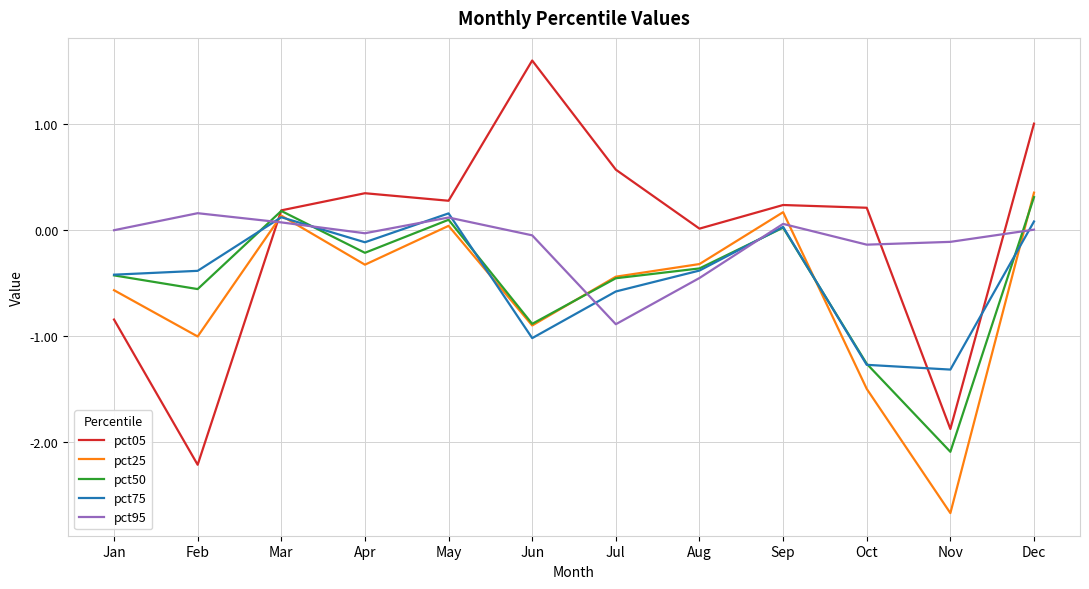

At which category is the sum across all series the highest?

Dec